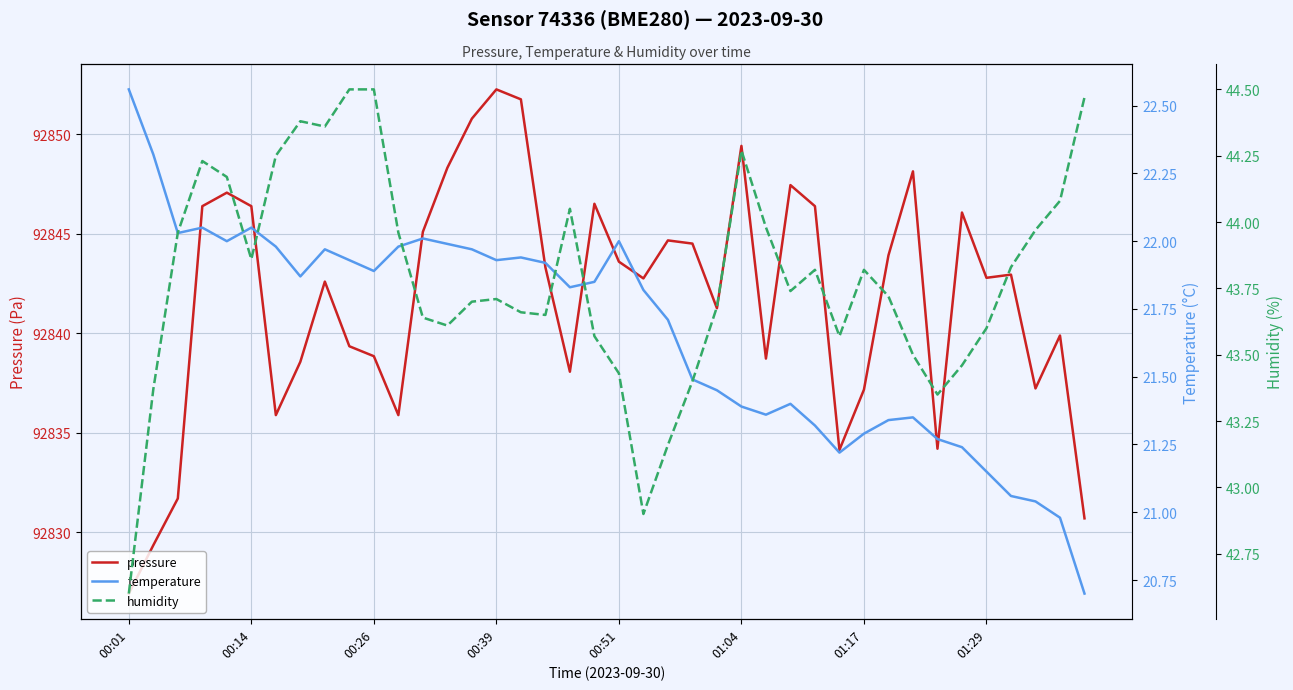

Reading right to left, transcribe all the data shown in this chart.

pressure: 92830.7	92839.9	92837.2	92842.9	92842.8	92846.1	92834.2	92848.1	92843.9	92837.2	92834.1	92846.4	92847.4	92838.7	92849.4	92841.2	92844.5	92844.7	92842.8	92843.6	92846.5	92838.1	92843.3	92851.8	92852.2	92850.8	92848.3	92845.1	92835.9	92838.8	92839.3	92842.6	92838.6	92835.9	92846.4	92847.1	92846.4	92831.7	92829.3	92826.9
temperature: 20.7	21.0	21.0	21.1	21.1	21.2	21.3	21.4	21.3	21.3	21.2	21.3	21.4	21.4	21.4	21.4	21.5	21.7	21.8	22.0	21.9	21.8	21.9	21.9	21.9	22.0	22.0	22.0	22.0	21.9	21.9	22.0	21.9	22.0	22.1	22.0	22.1	22.0	22.3	22.6
humidity: 44.5	44.1	44.0	43.8	43.6	43.5	43.4	43.5	43.7	43.8	43.6	43.8	43.7	44.0	44.3	43.7	43.4	43.2	42.9	43.4	43.6	44.0	43.6	43.7	43.7	43.7	43.6	43.6	44.0	44.5	44.5	44.4	44.4	44.2	43.9	44.2	44.2	44.0	43.4	42.6